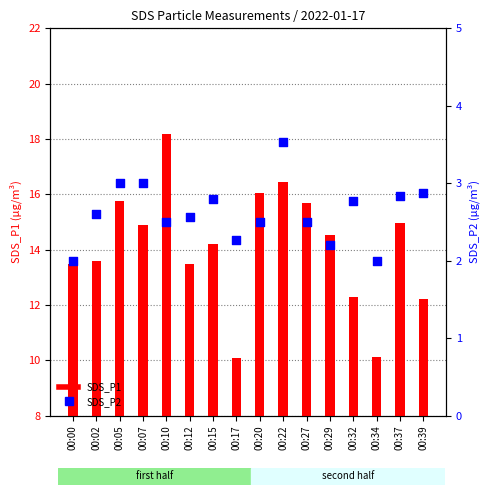

Which series has the widest spread of Y values?

SDS_P1